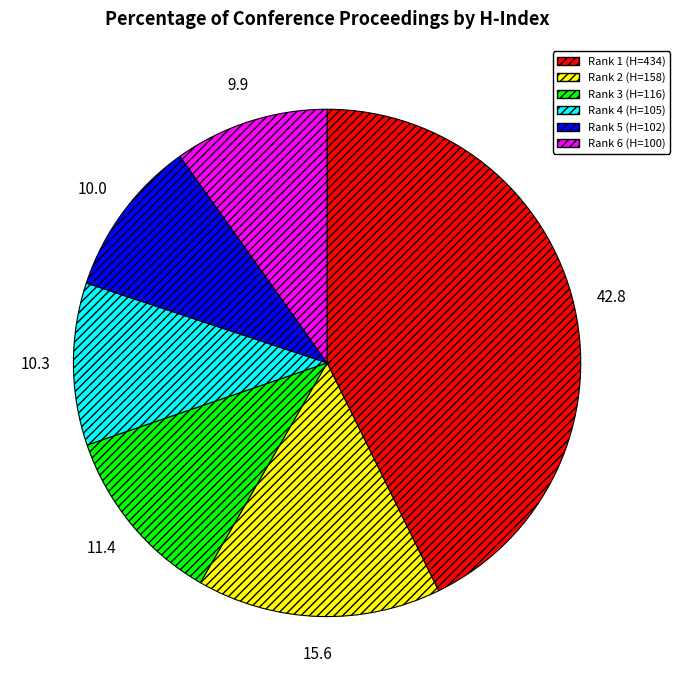

Which category has the biggest portion of the pie?

Rank 1 (H=434)